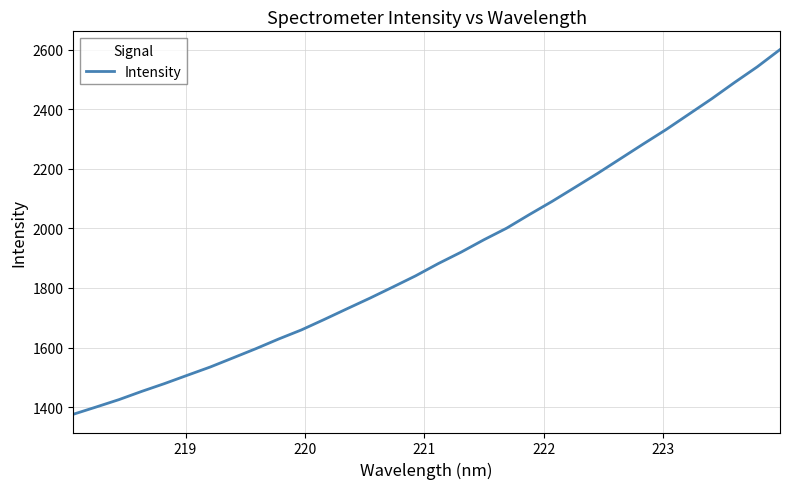

What is the smallest value displayed?

1376.2